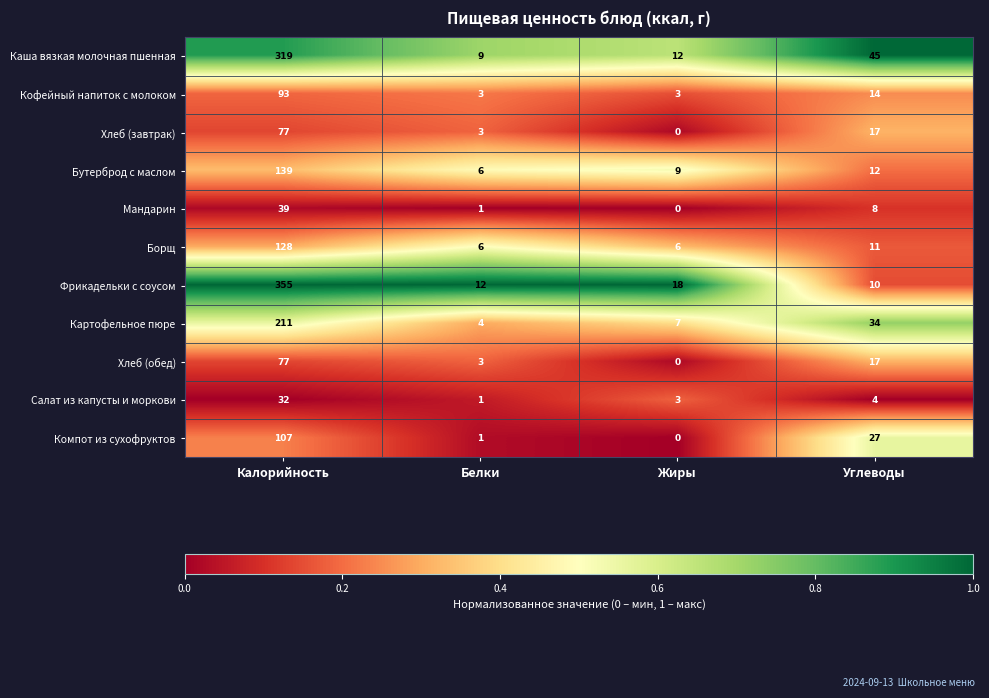

Is it true that Хлеб (завтрак) equals 3 at Белки?

True